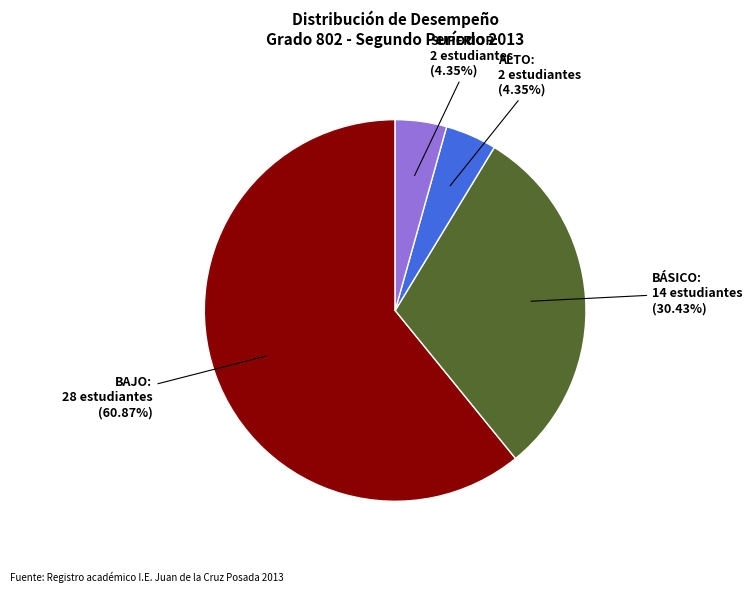

Does any single category account for the majority?

Yes